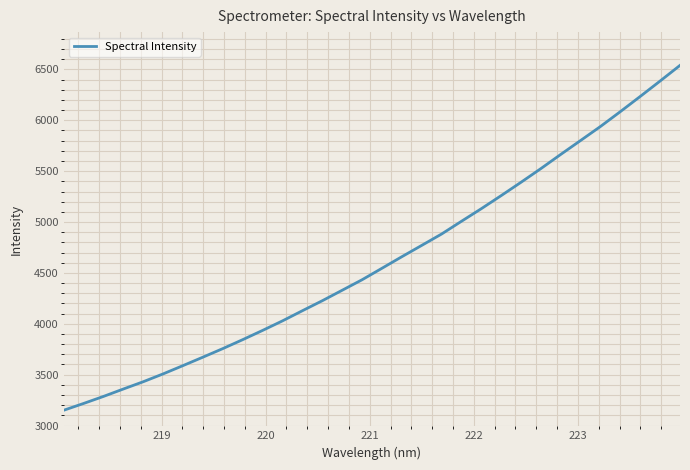

What is the difference between the maximum and minimum values?

3390.1